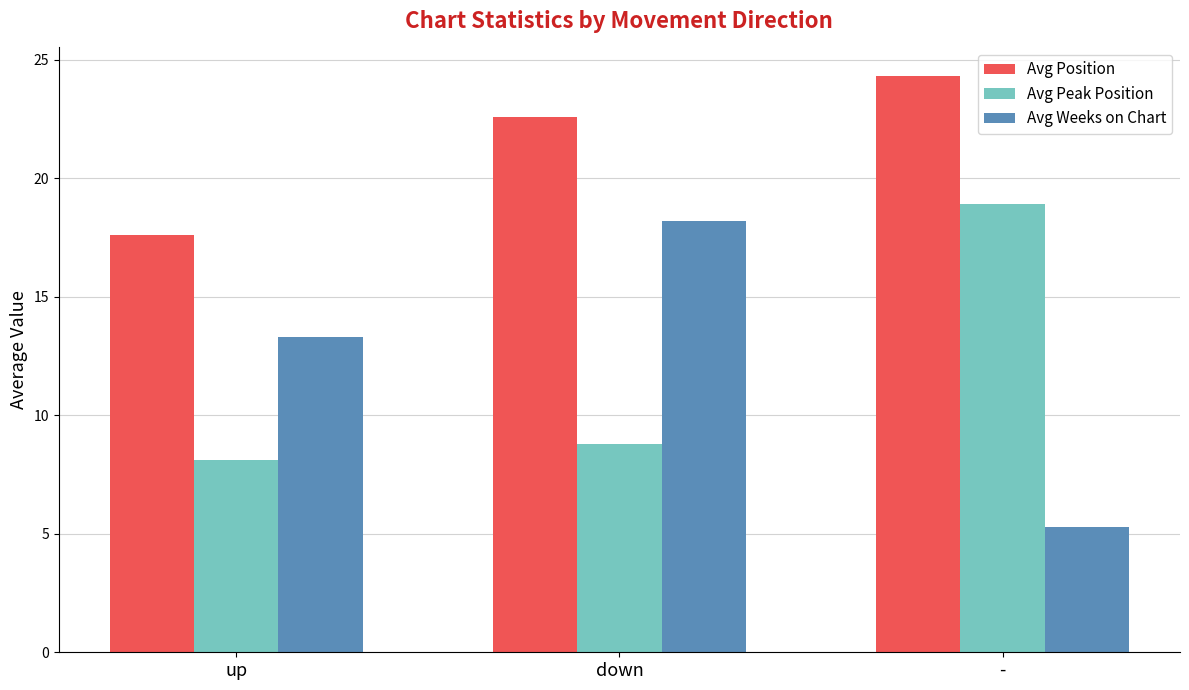

What is the label of the 3rd bar from the right?

up